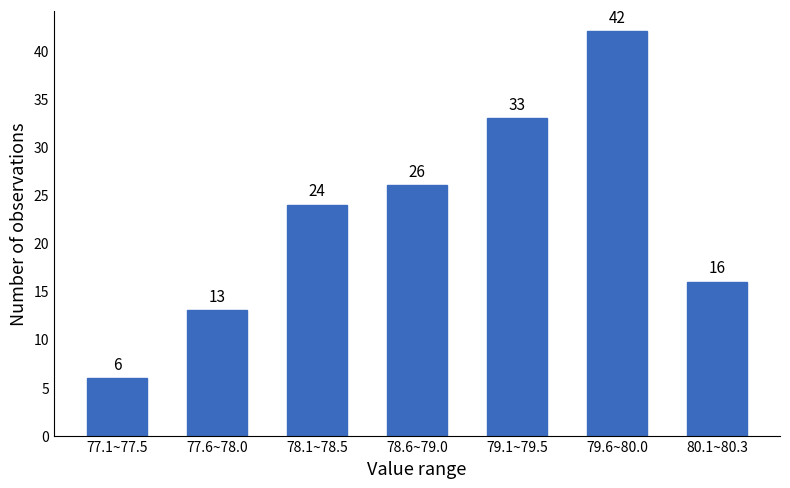

Reading left to right, transcribe all the data shown in this chart.

77.1~77.5=6	77.6~78.0=13	78.1~78.5=24	78.6~79.0=26	79.1~79.5=33	79.6~80.0=42	80.1~80.3=16